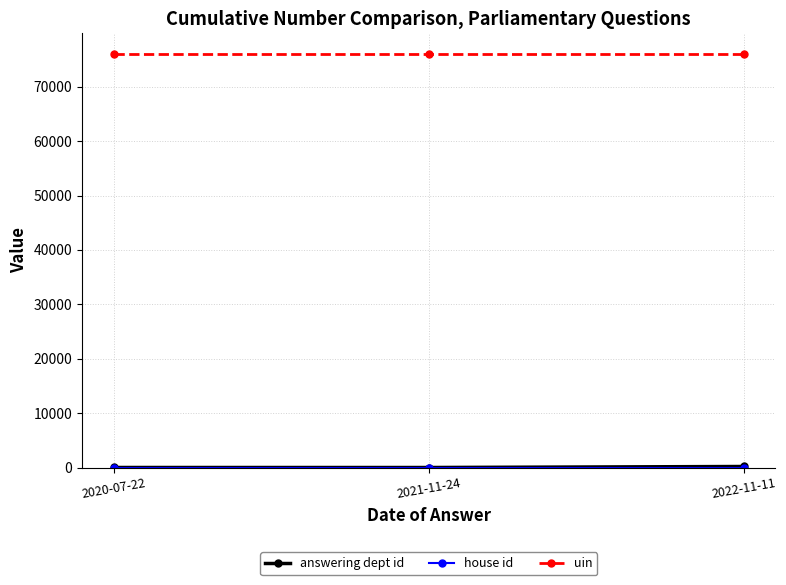

How many lines are shown in the chart?

3